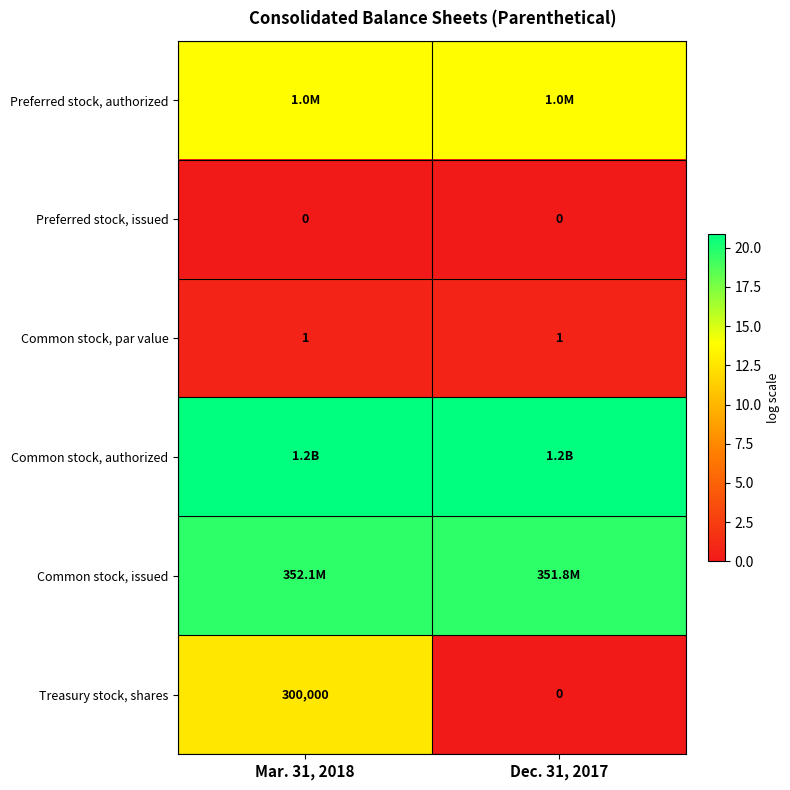

Rank the categories by Preferred stock, authorized value from lowest to highest.

Mar. 31, 2018, Dec. 31, 2017